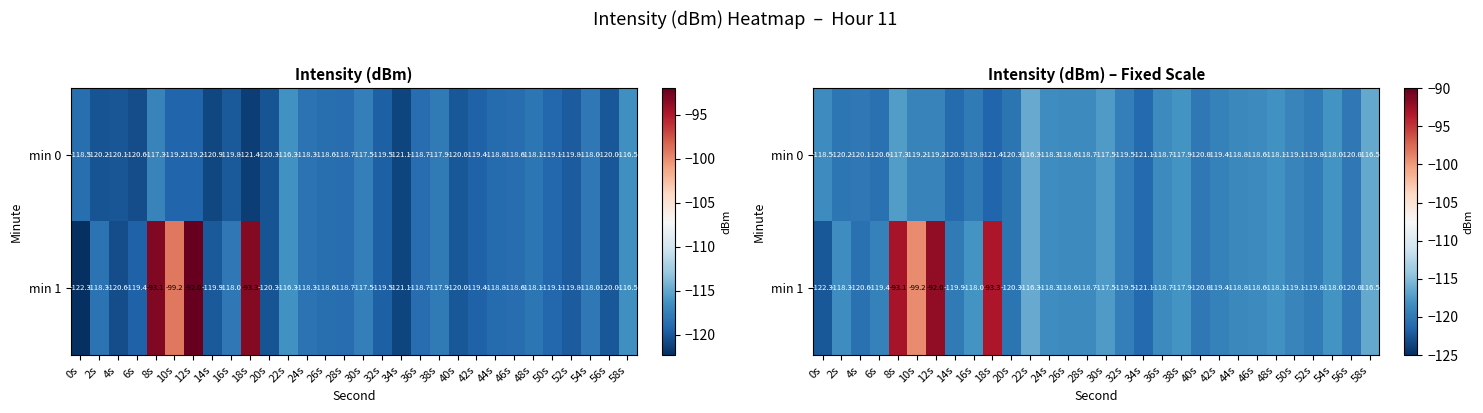

Which series changed the most between 24s and 26s?

min 0